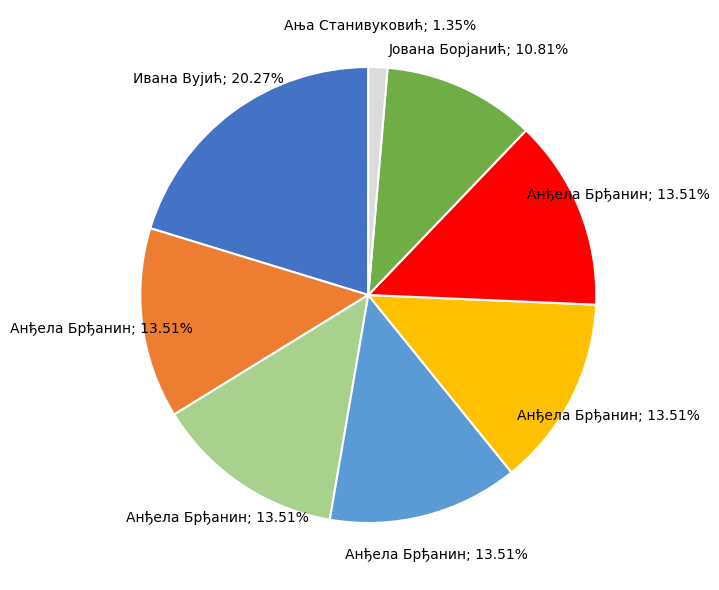

Is there any slice that represents more than half of the pie?

No